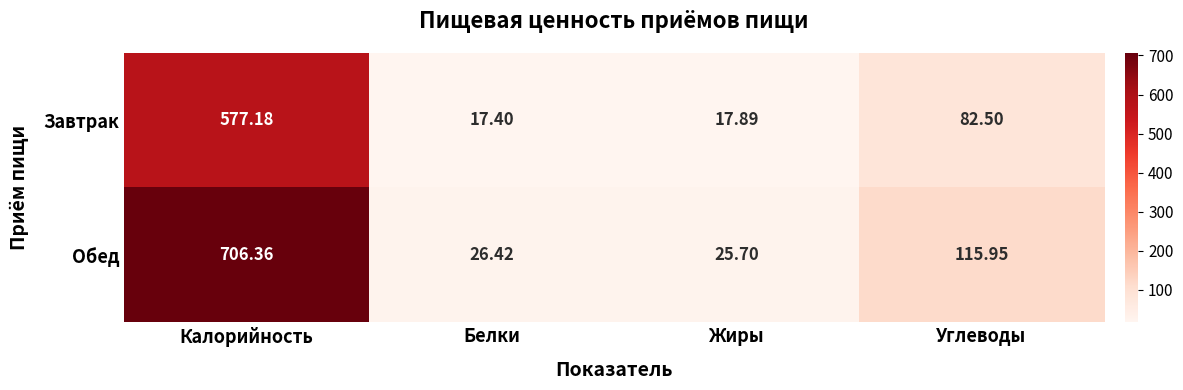

Which label corresponds to the largest value in the chart?

Калорийность